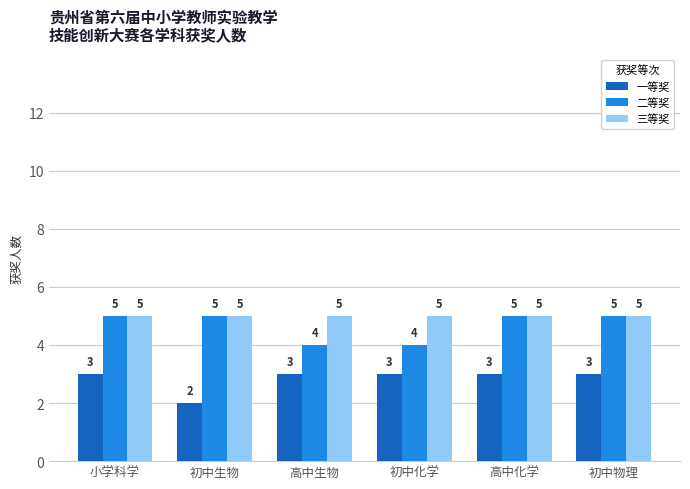

List the series in order of their overall mean, lowest first.

一等奖, 二等奖, 三等奖